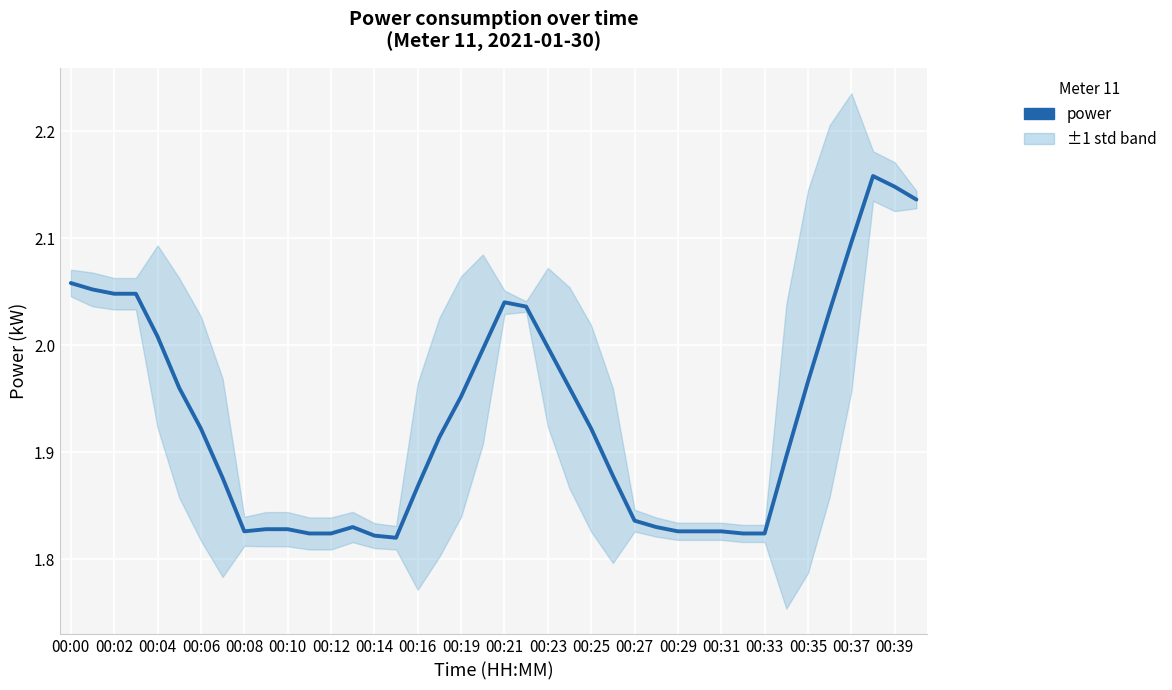

What is the difference between the maximum and minimum values?

0.3